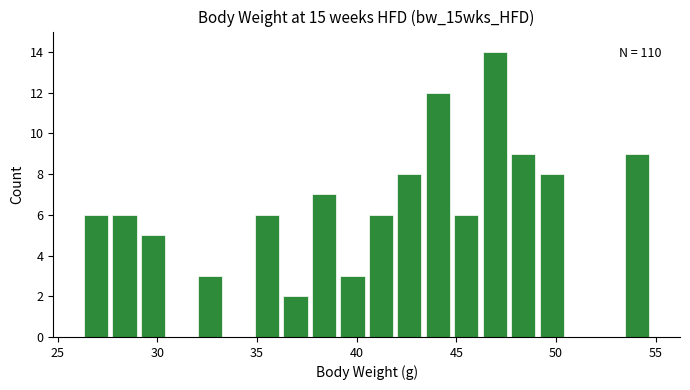

Read against the x-axis, roughly where is the centre of the tallest bar?

47.0